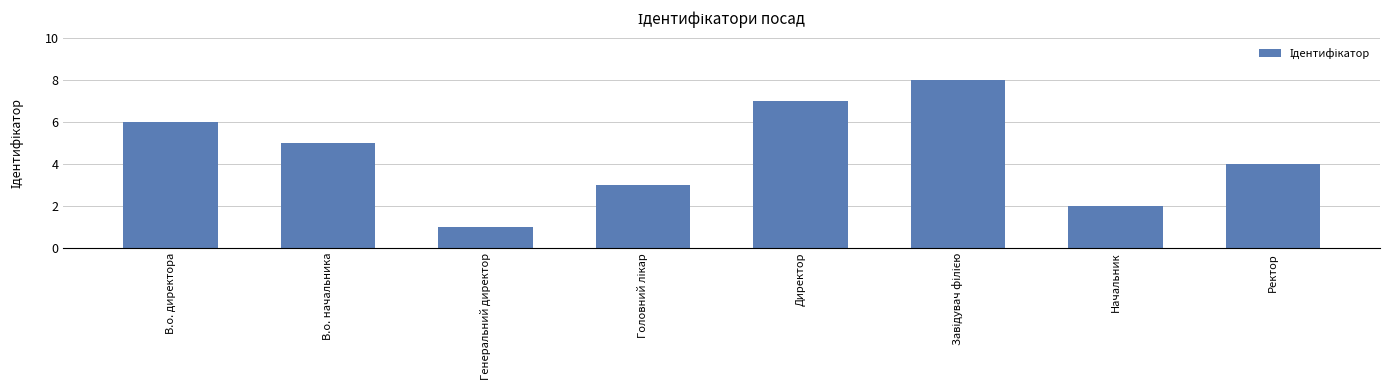

Count the values in the range 3 to 7.

5